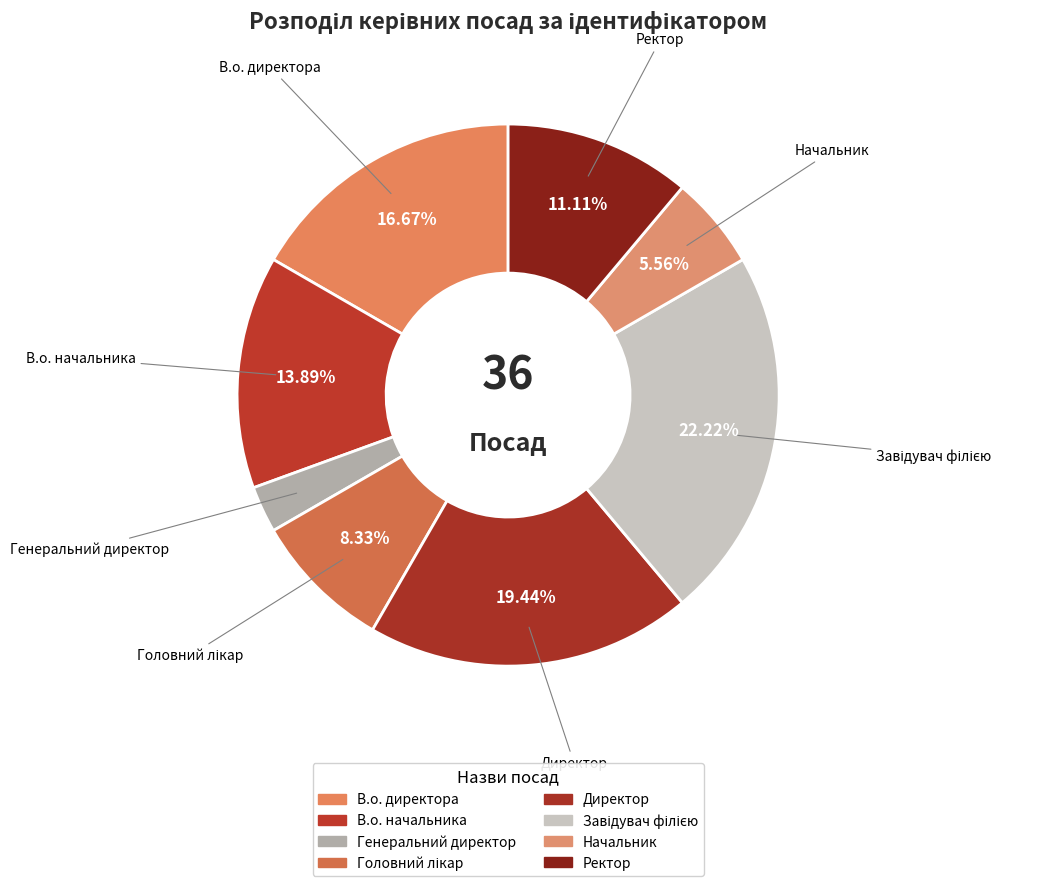

Between Завідувач філією and Головний лікар, which is larger?

Завідувач філією